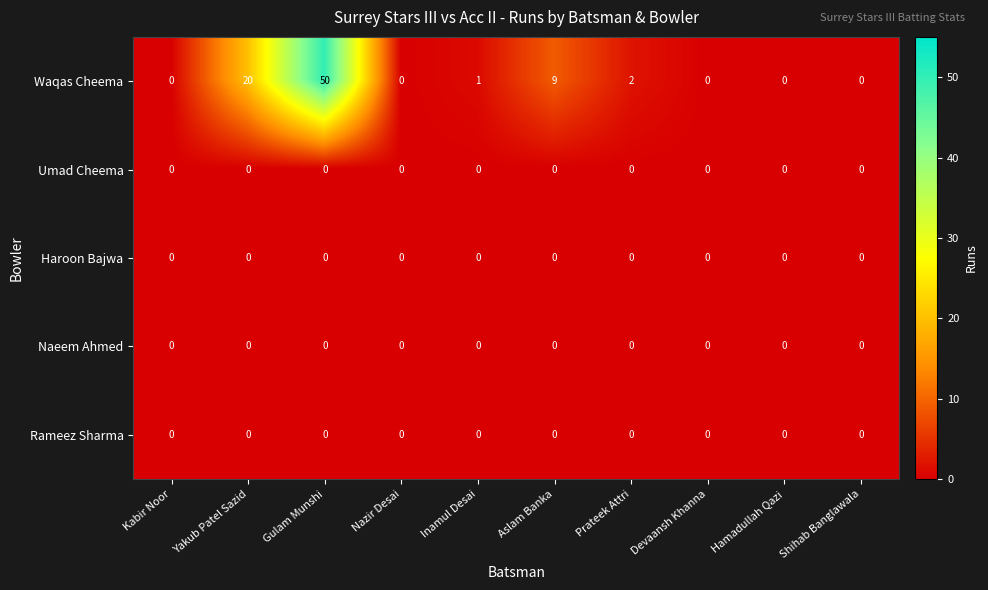

What is the spread (max minus min) of values at Aslam Banka?

9